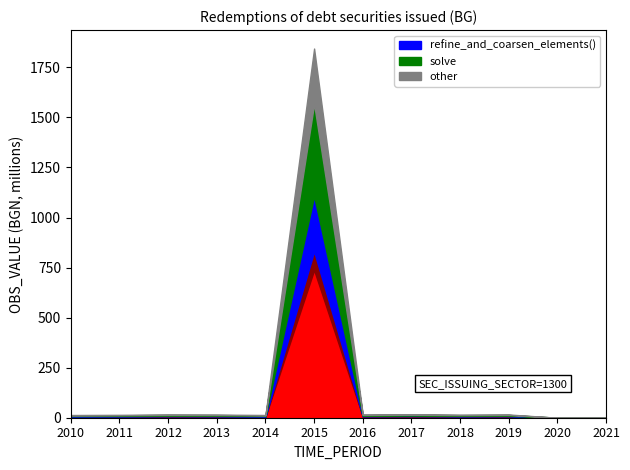

Is it true that DATA_TYPE_SEC_num equals 0.7 at 2019?

False